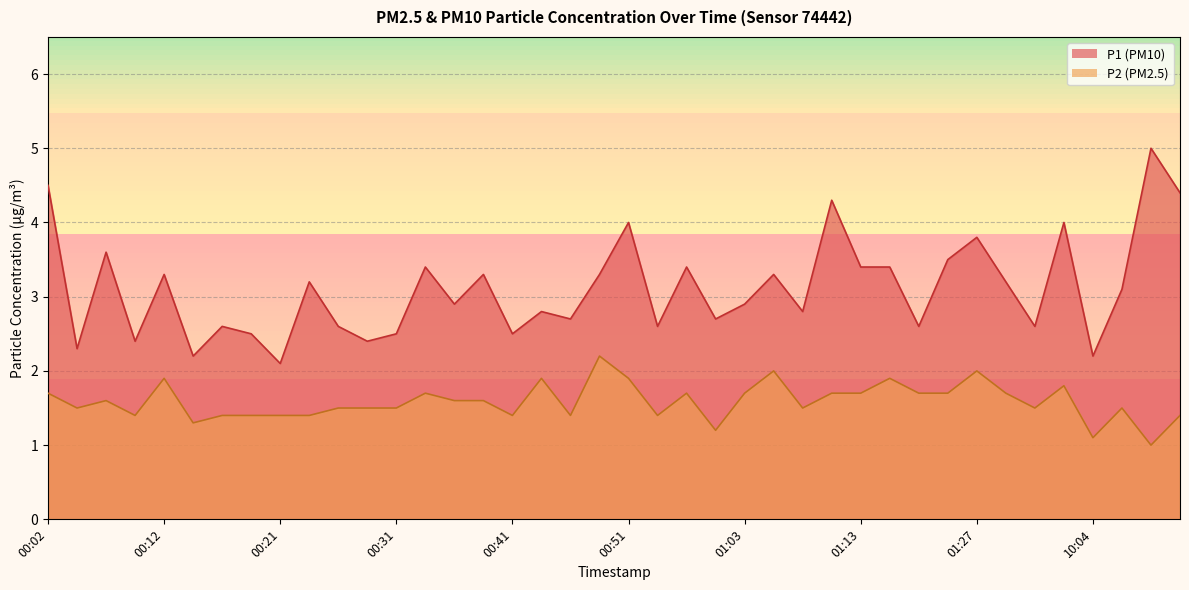

The P1 series shows 5.5 at 10:06. True or false?

False